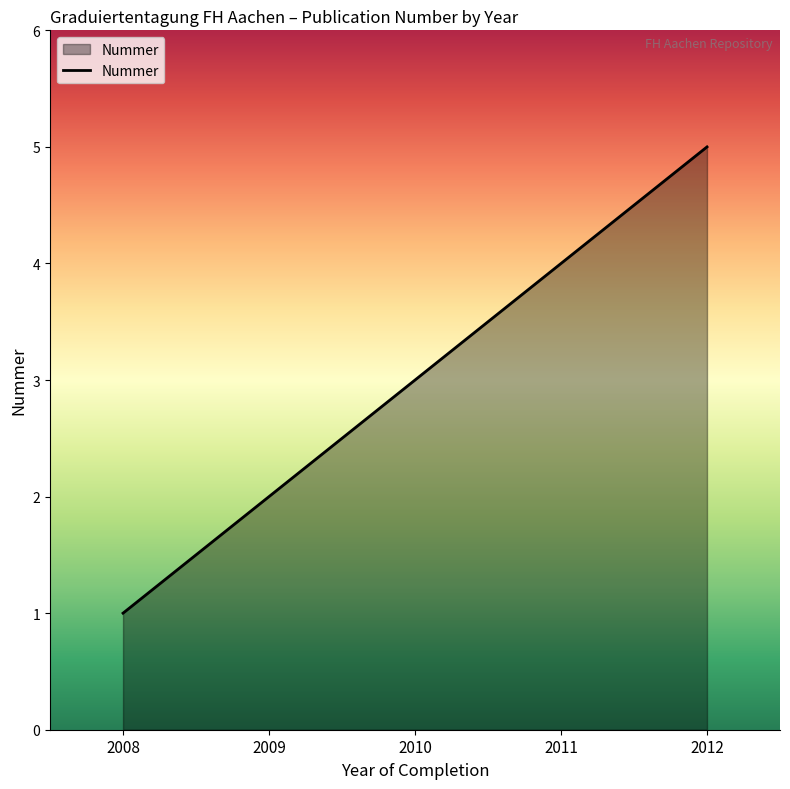

Count the number of categories in the chart.

5